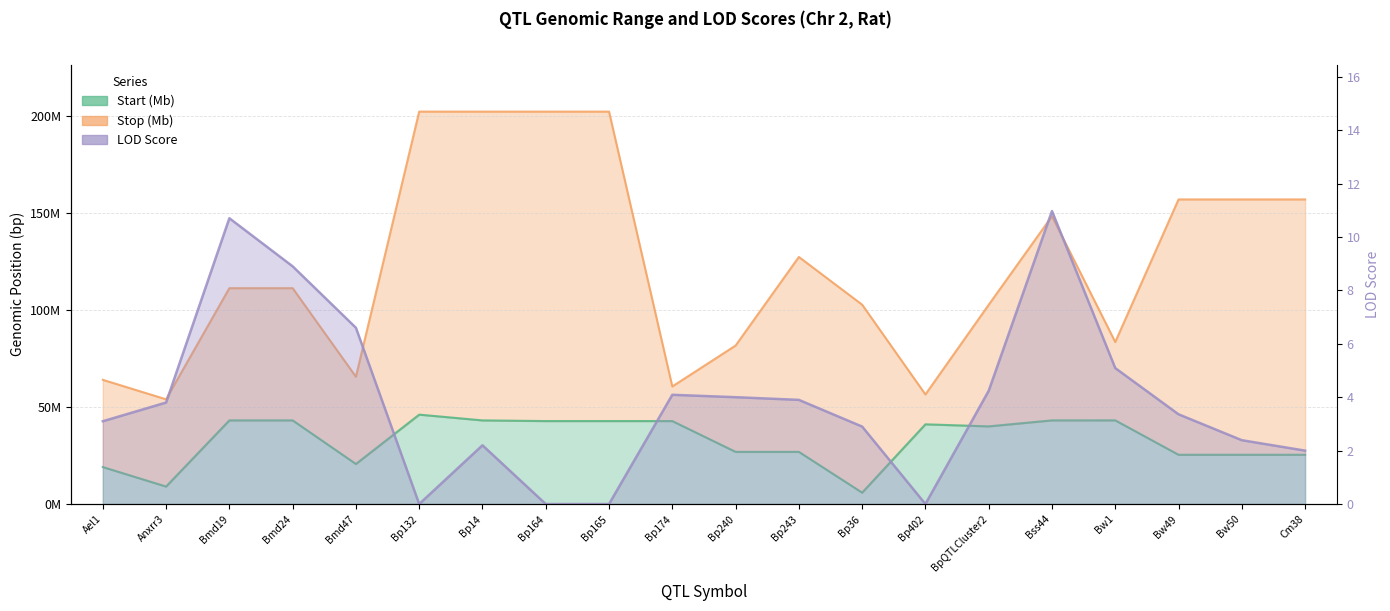

Which series has the widest spread of values?

Stop (Mb)